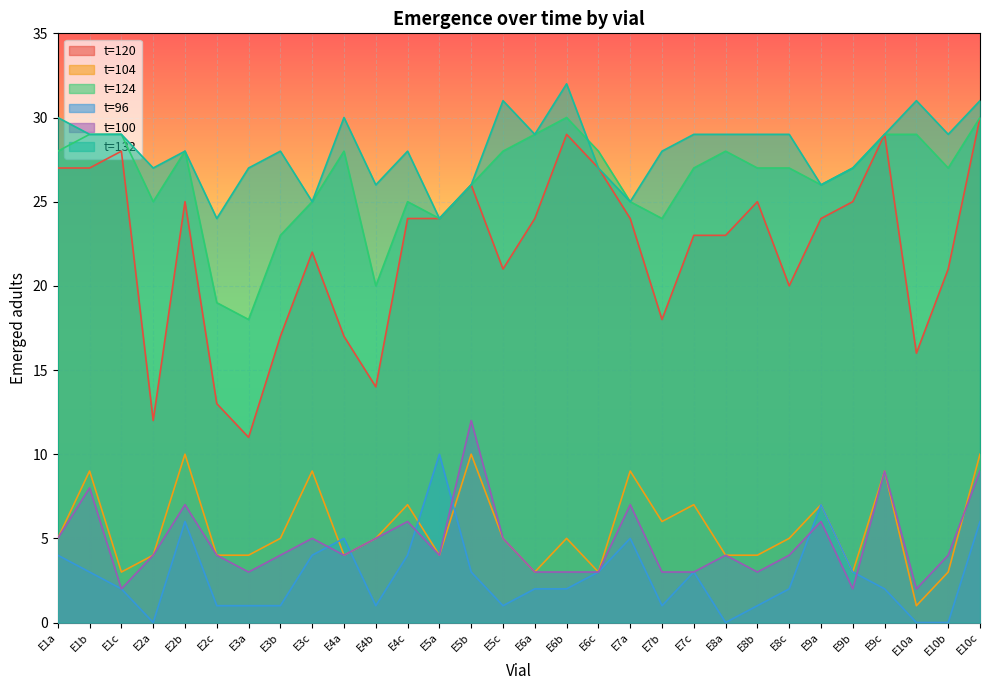

True or false: t=132 and t=104 intersect in this chart.

False